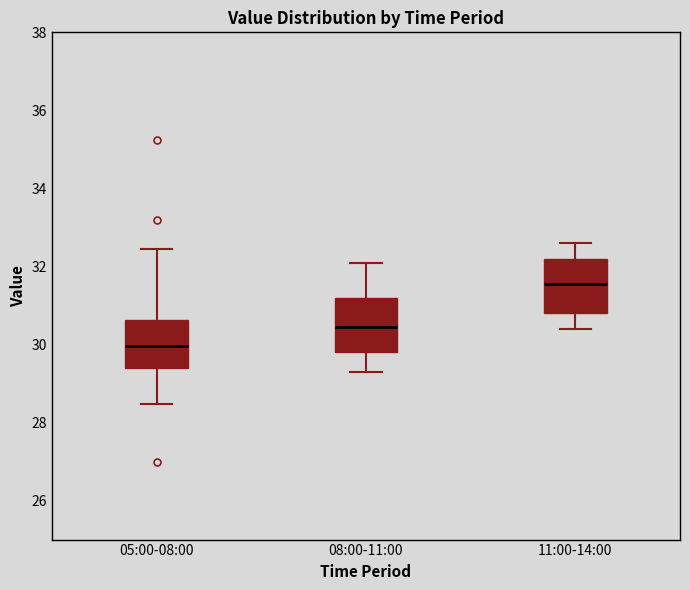

Reading left to right, read every box against the y-axis: the position of its median line, the range the box covers, and the ends of its whiskers. The values are not printed on the chart, so give them approximately, as read against the axis.

05:00-08:00: median 30.0, box 29.4 to 30.6, whiskers 28.4 to 32.4
08:00-11:00: median 30.4, box 29.8 to 31.2, whiskers 29.4 to 32.2
11:00-14:00: median 31.6, box 30.8 to 32.2, whiskers 30.4 to 32.6